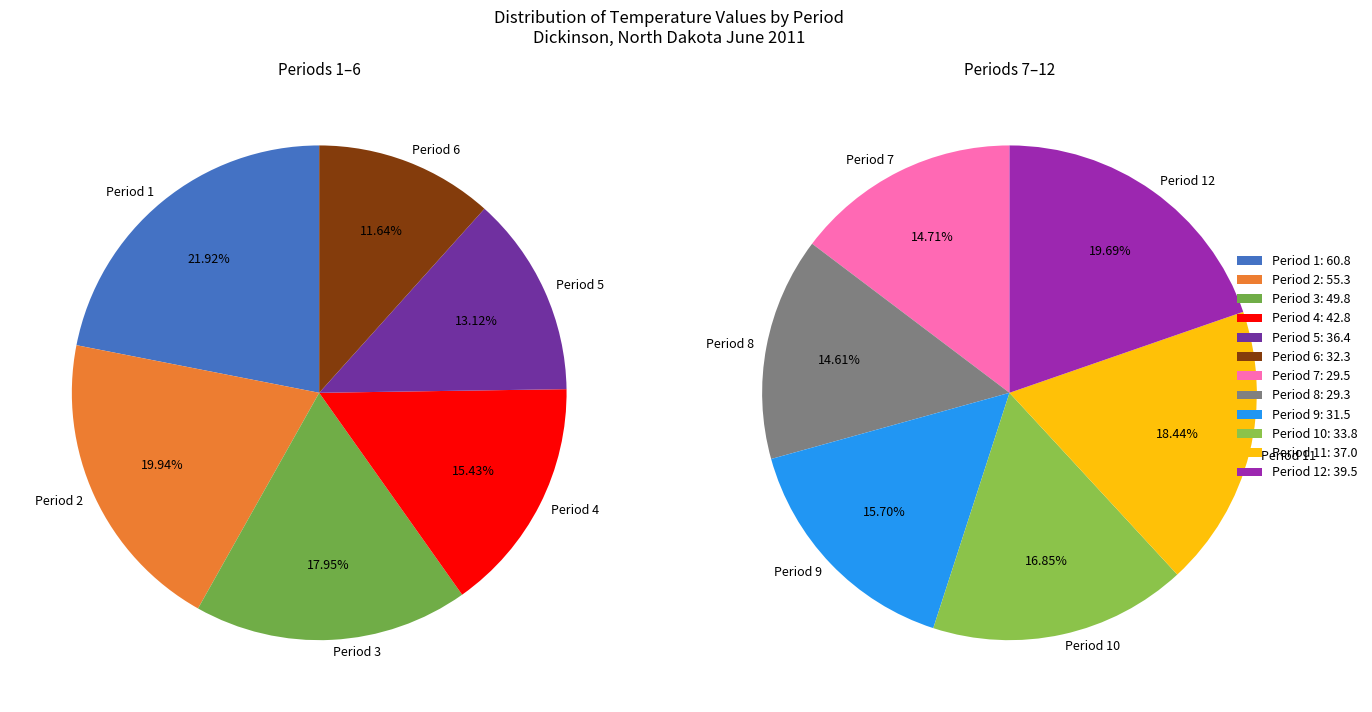

Combined, do Period 12 and Period 4 account for over 50%?

No